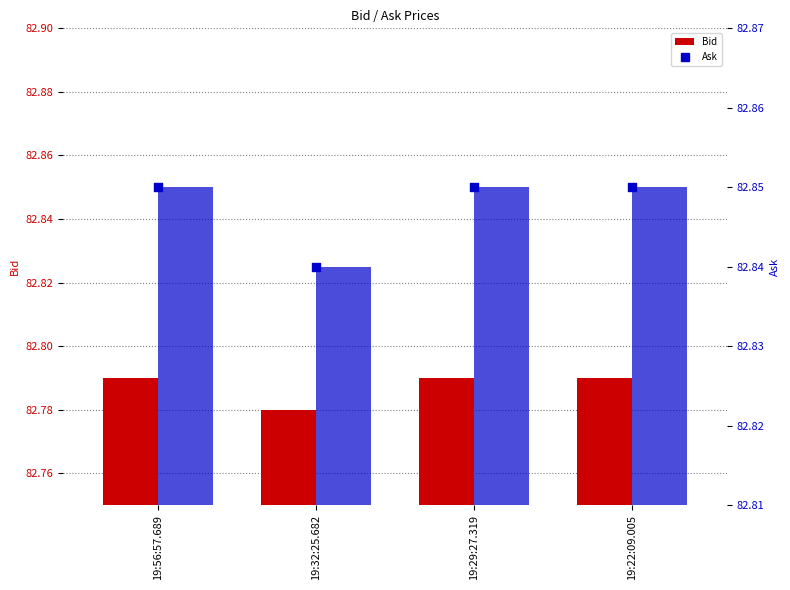

Which series contains the highest Y value?

Ask